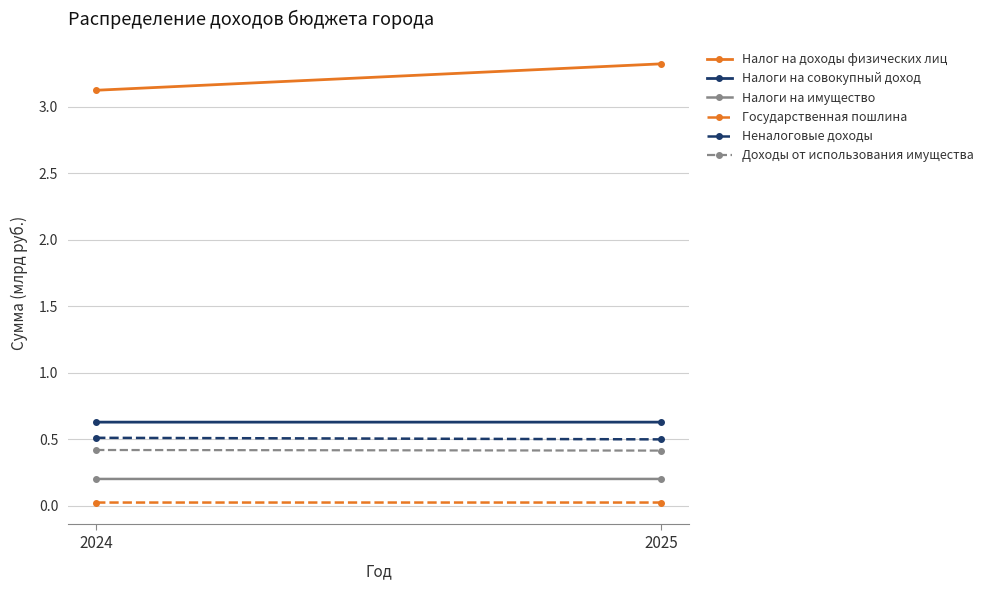

Between 2024 and 2025, which series saw the biggest shift?

Налог на доходы физических лиц